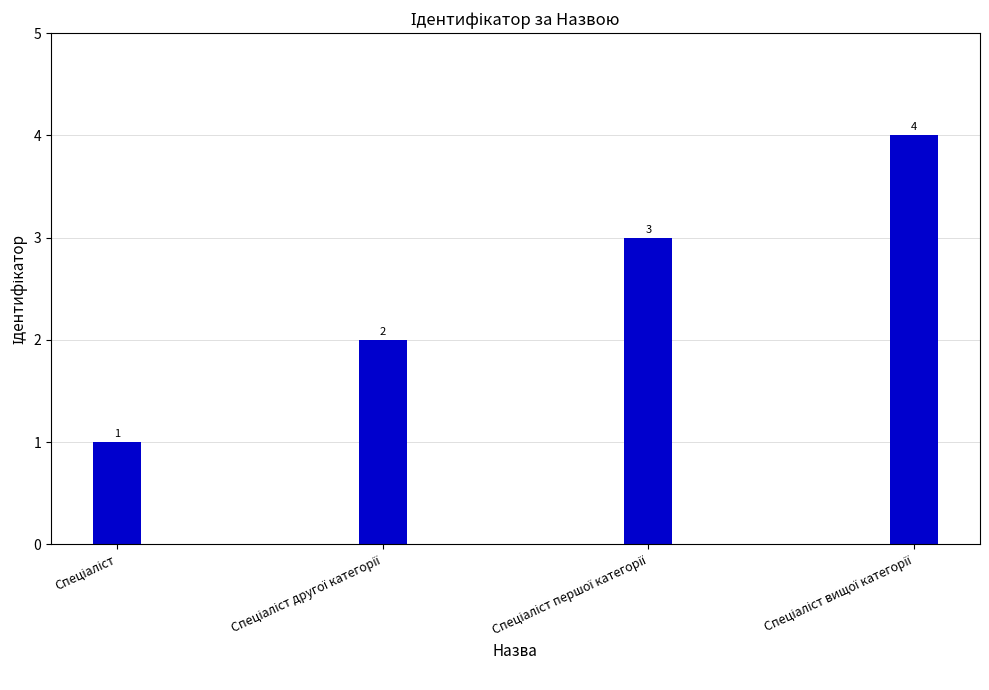

What is the maximum value shown in the chart?

4